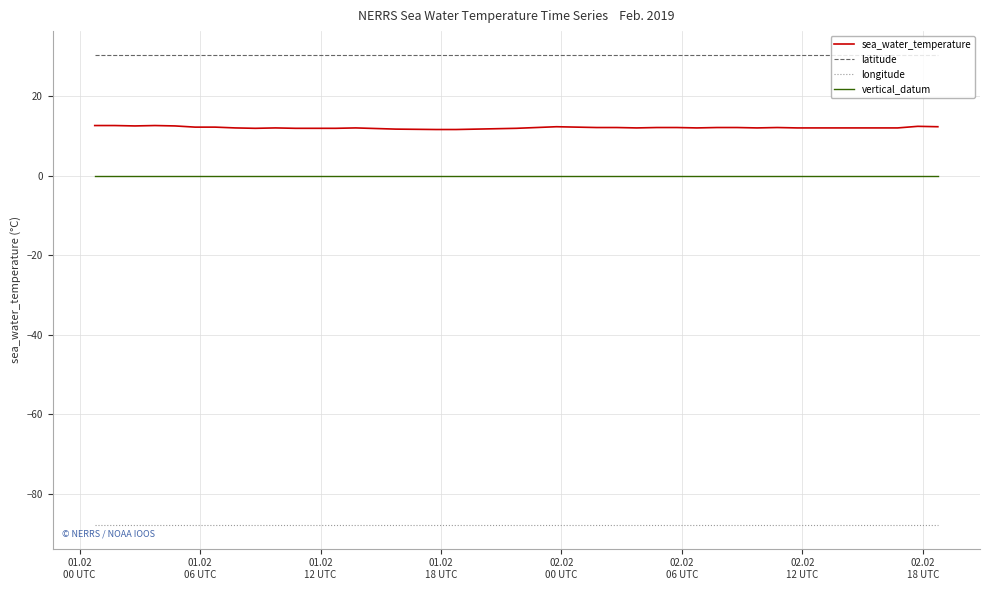

What are all the series names shown in the legend?

sea_water_temperature, latitude, longitude, vertical_datum